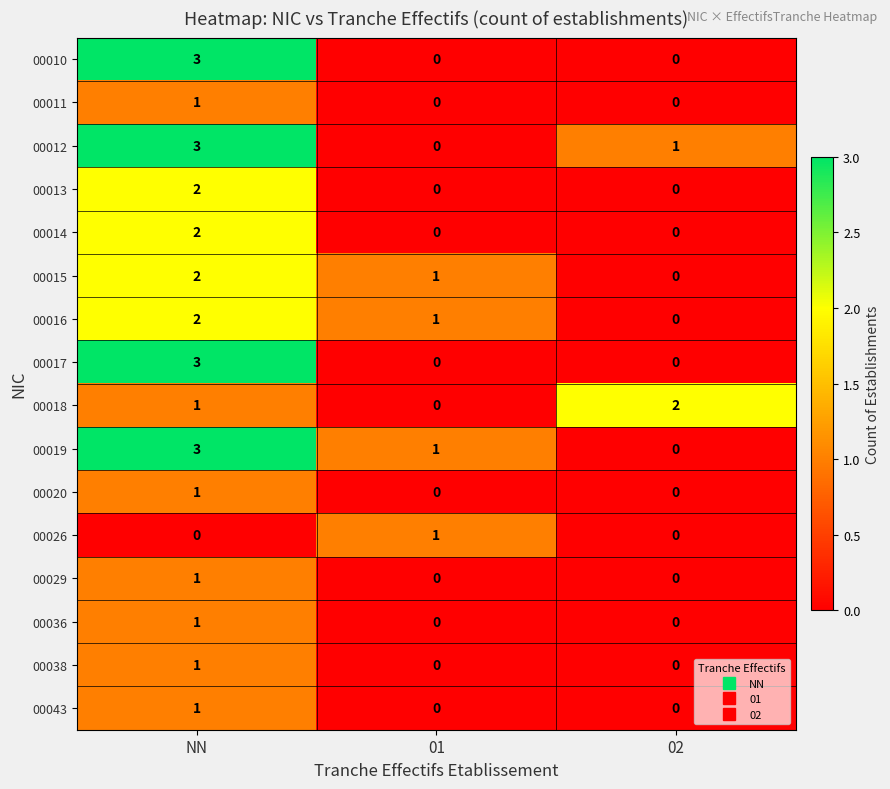

Count the 00014 values in the range 0 to 2.

3